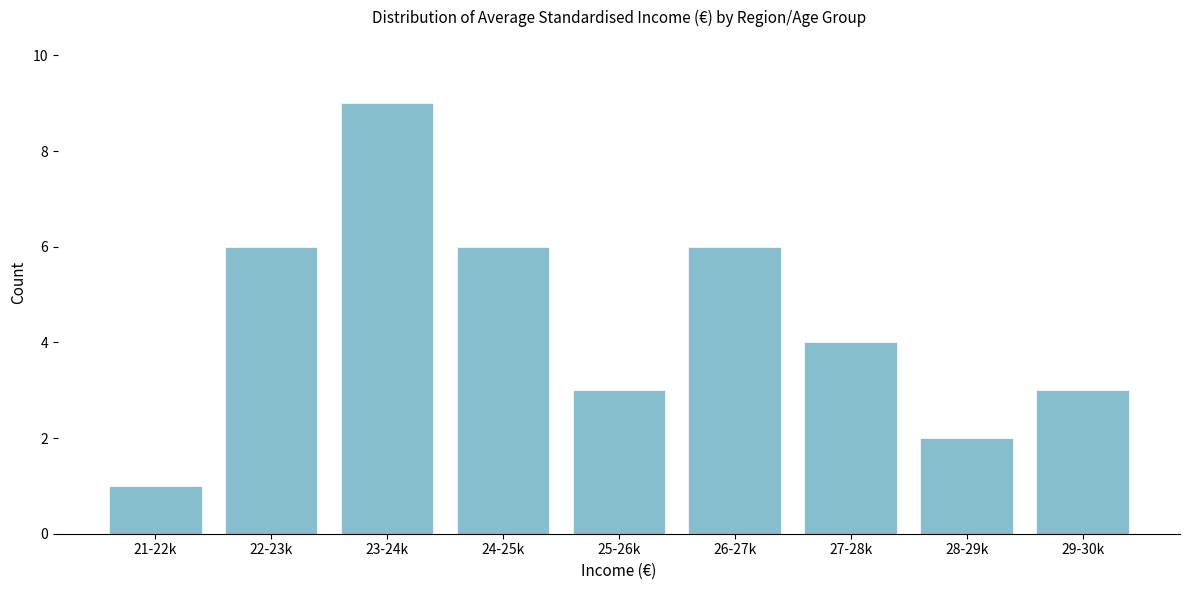

Reading right to left, transcribe all the data shown in this chart.

29-30k=3	28-29k=2	27-28k=4	26-27k=6	25-26k=3	24-25k=6	23-24k=9	22-23k=6	21-22k=1